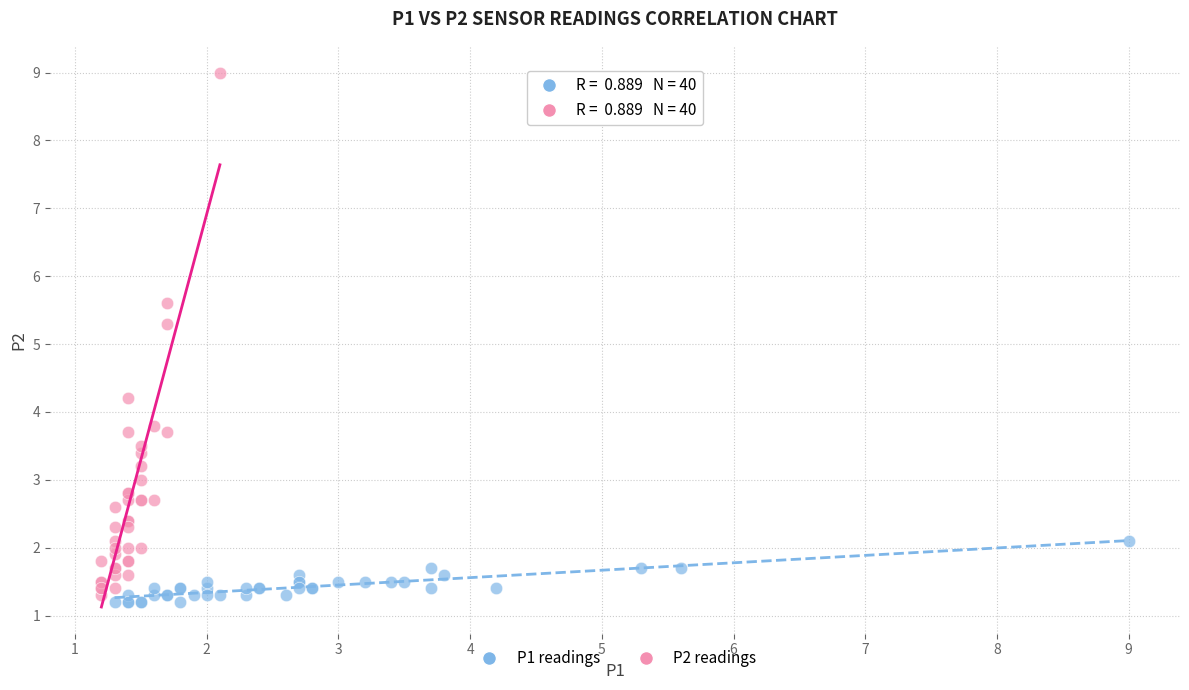

Which series has the widest spread of Y values?

P2 readings